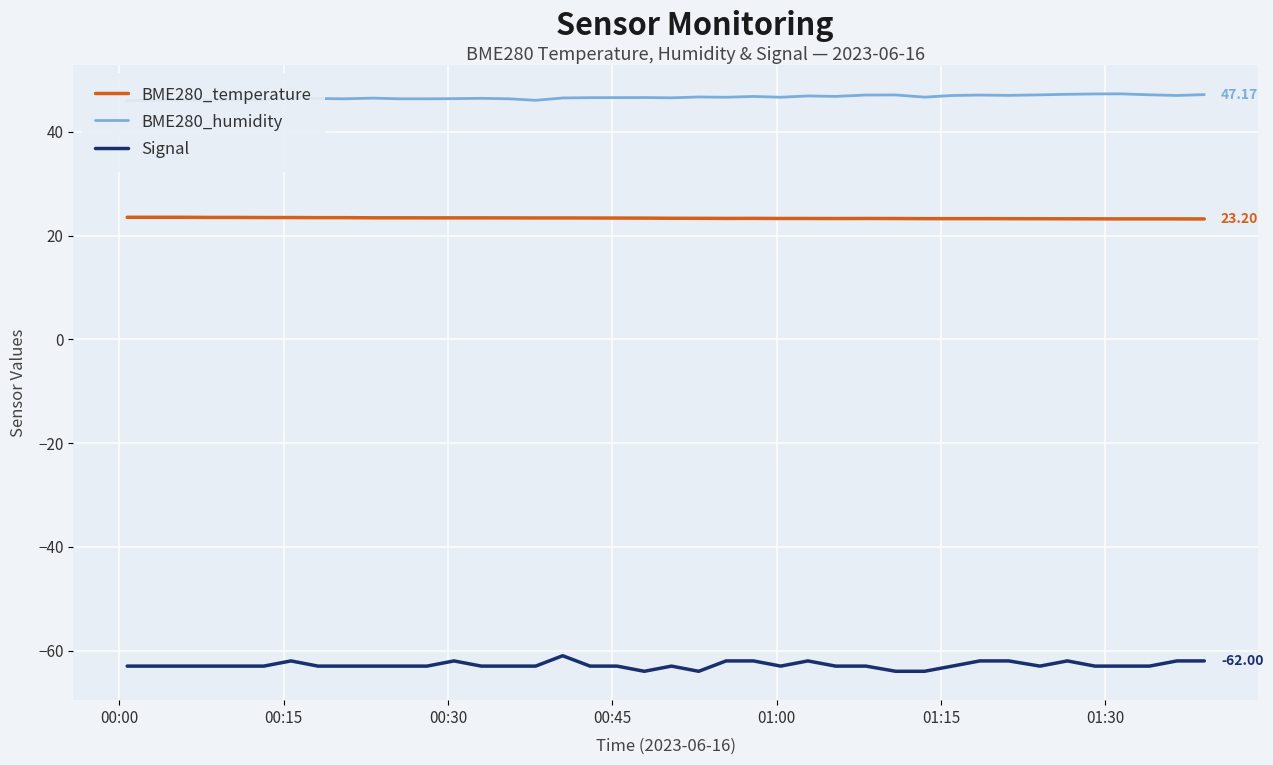

True or false: BME280_temperature and Signal cross at least once.

False